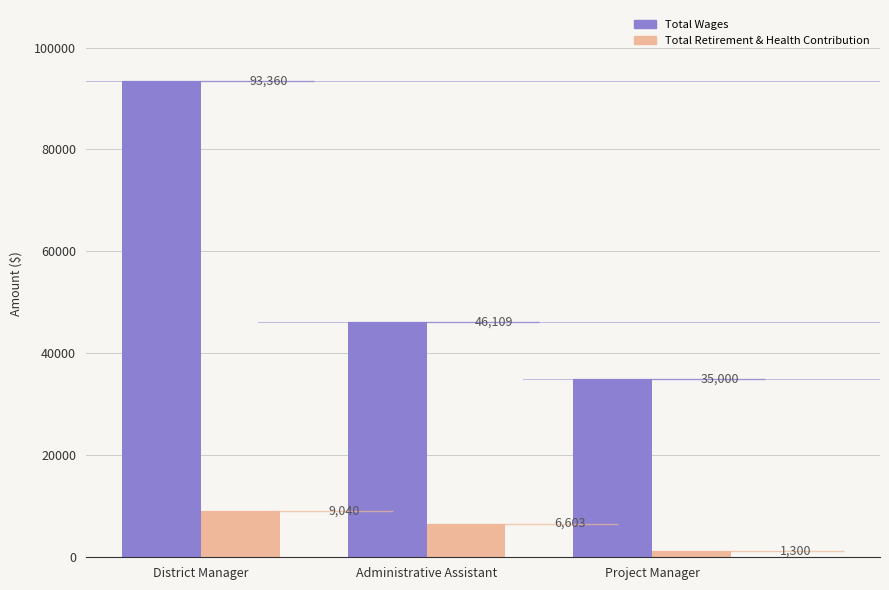

Rank the categories by Total Retirement & Health Contribution value from lowest to highest.

Project Manager, Administrative Assistant, District Manager